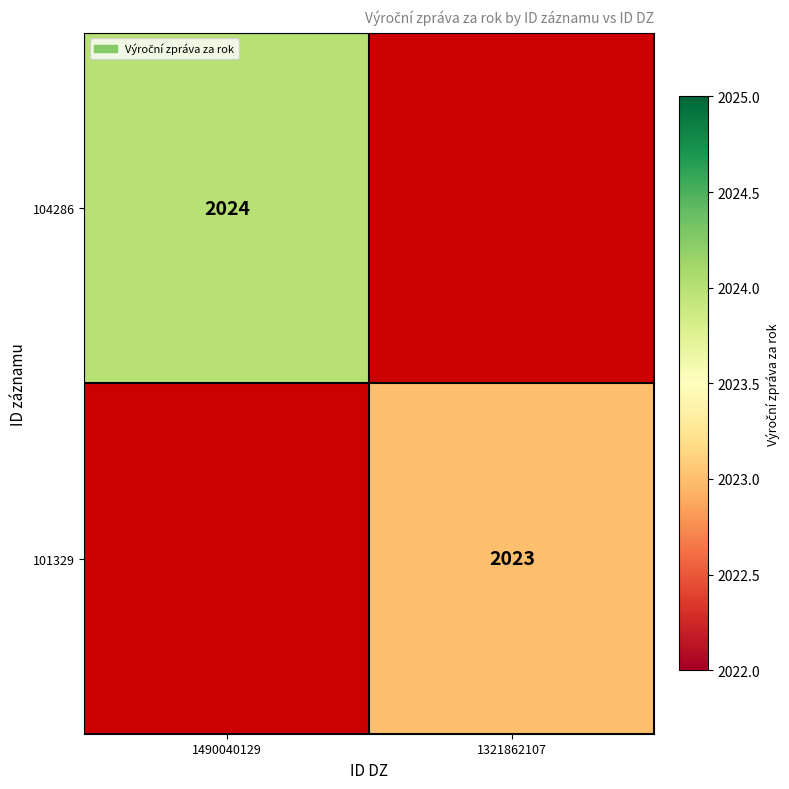

How many data points does each series have?

2